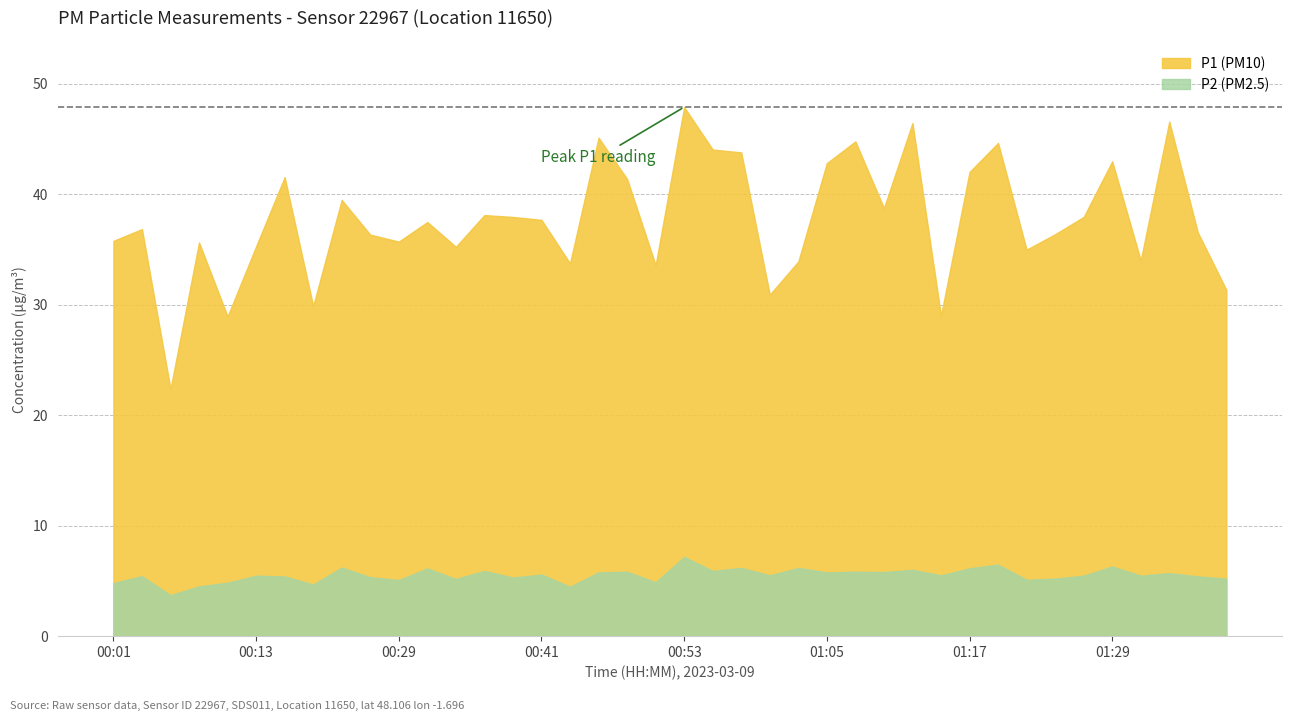

Rank the series by their maximum value, from highest to lowest.

P1, P2